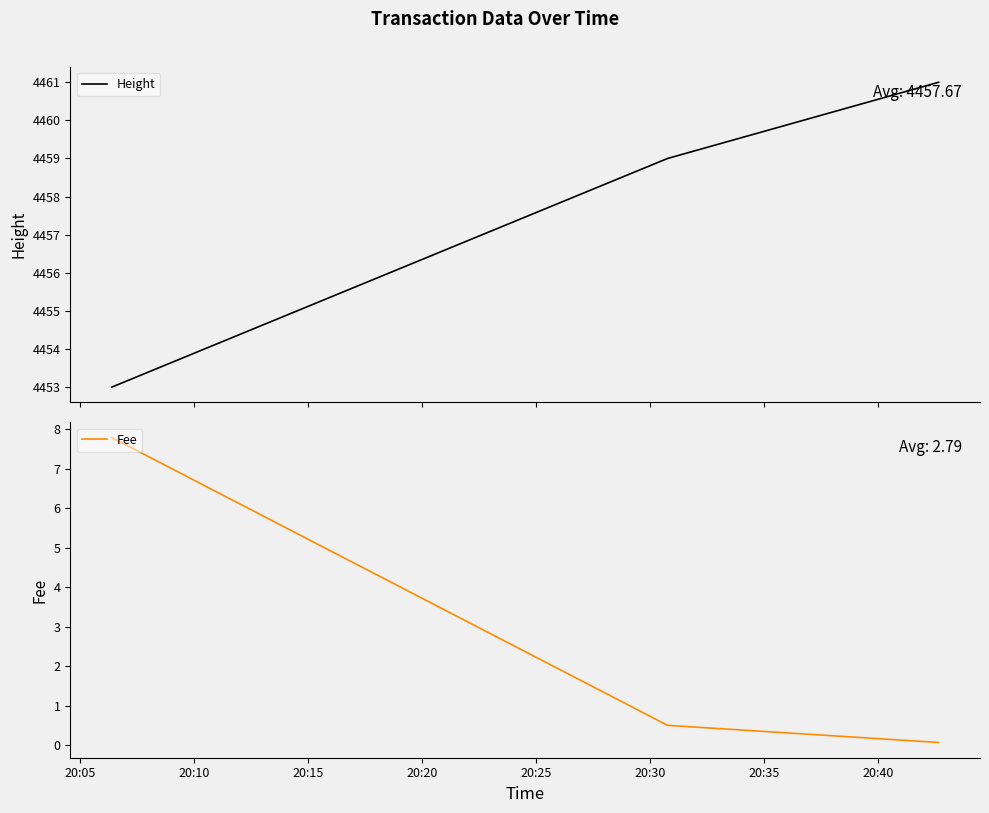

What are all the series names shown in the legend?

Height, Fee